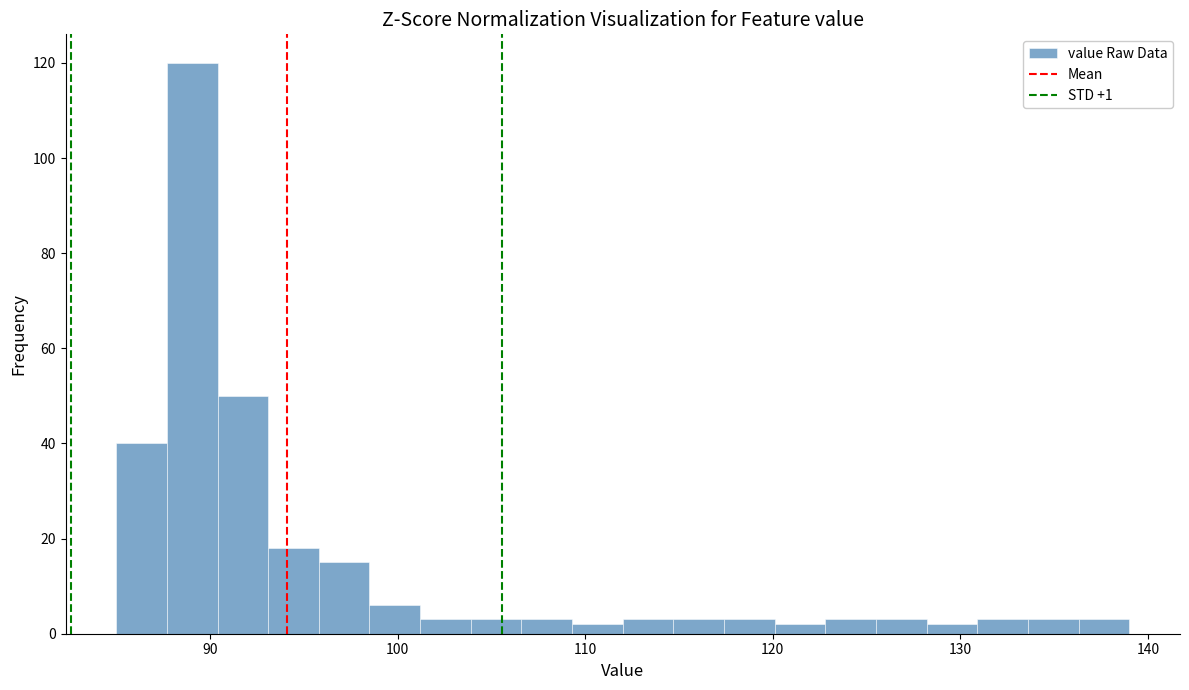

Read against the x-axis, roughly where is the centre of the tallest bar?

89